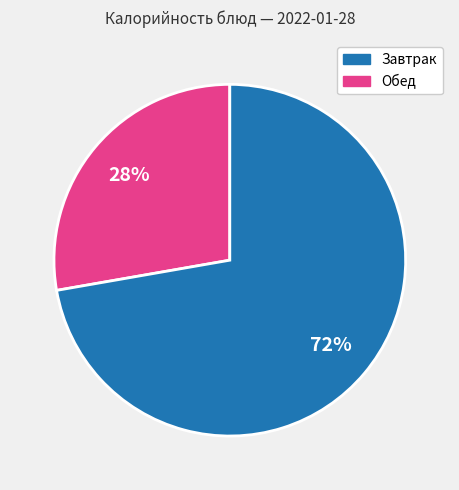

Is there any slice that represents more than half of the pie?

Yes